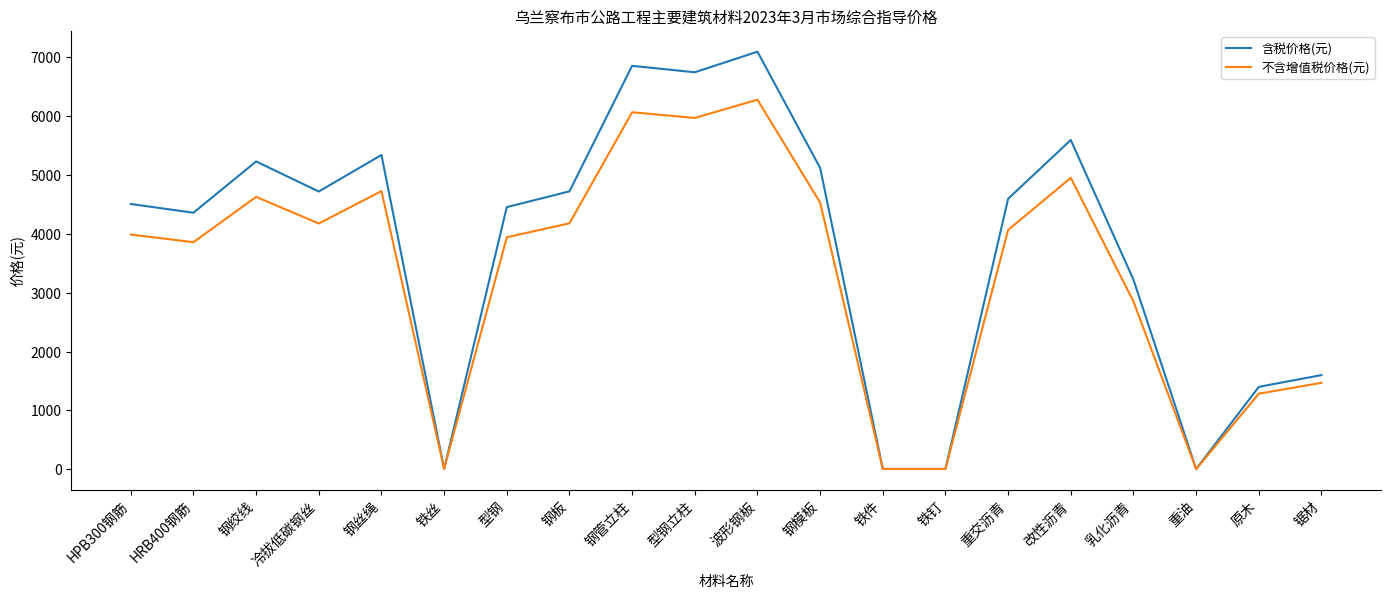

List the series in order of their overall mean, lowest first.

不含增值税价格(元), 含税价格(元)